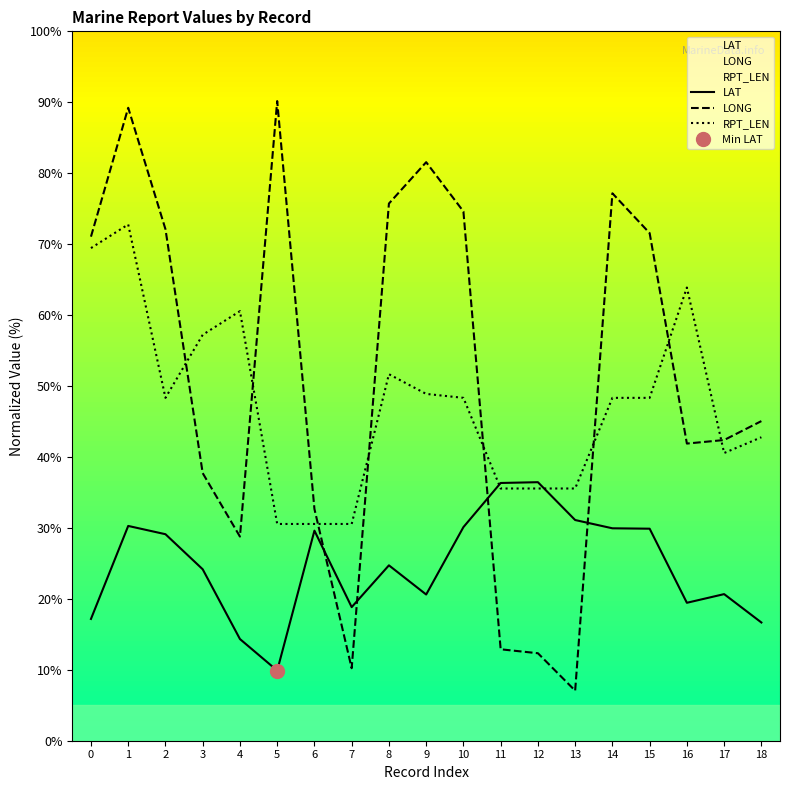

What is the average value of the RPT_LEN series?

47.3